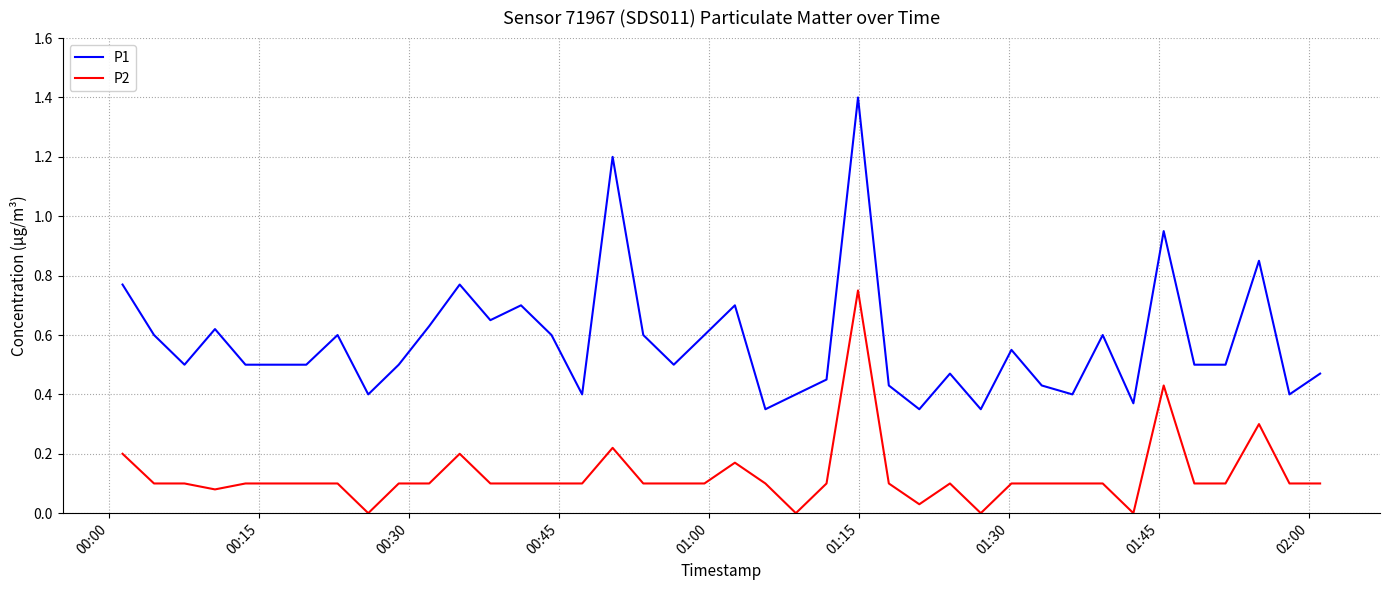

Which series has the largest range (max minus min)?

P1